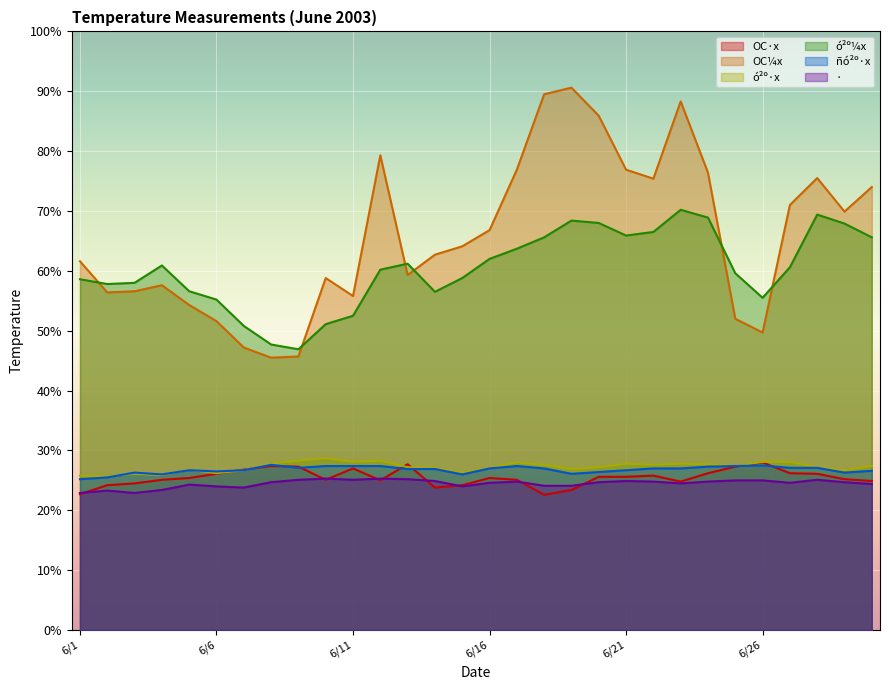

How many series are shown in this chart?

6